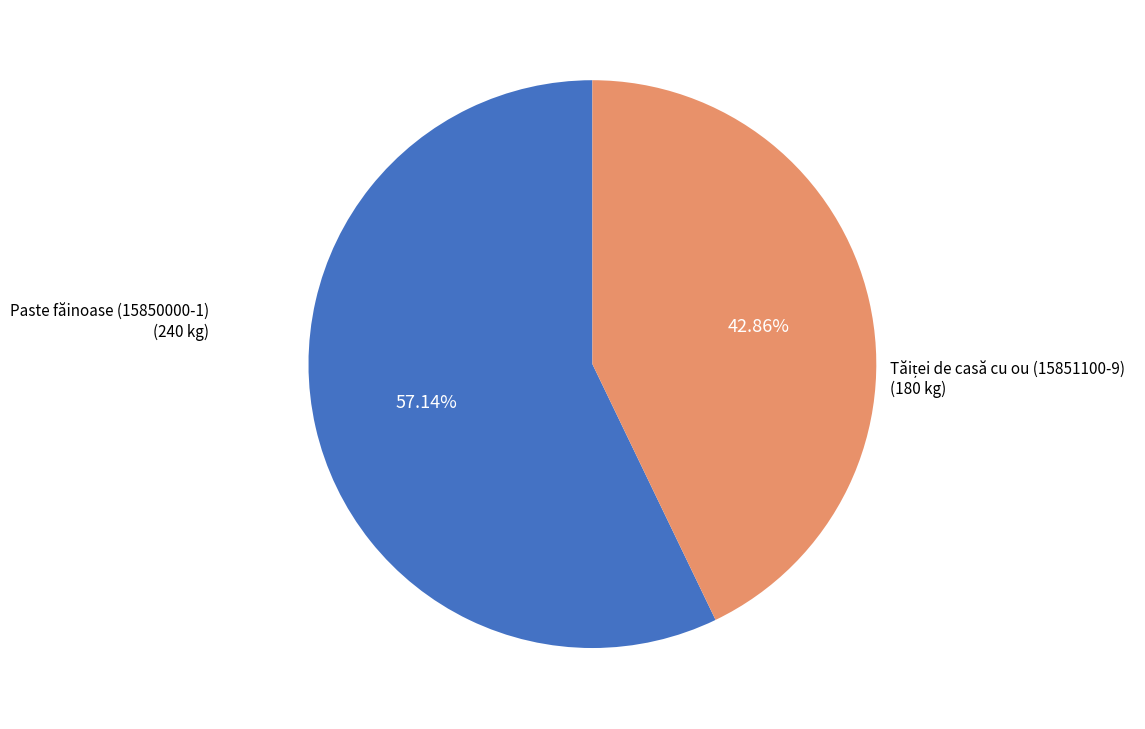

How many segments does this pie chart have?

2